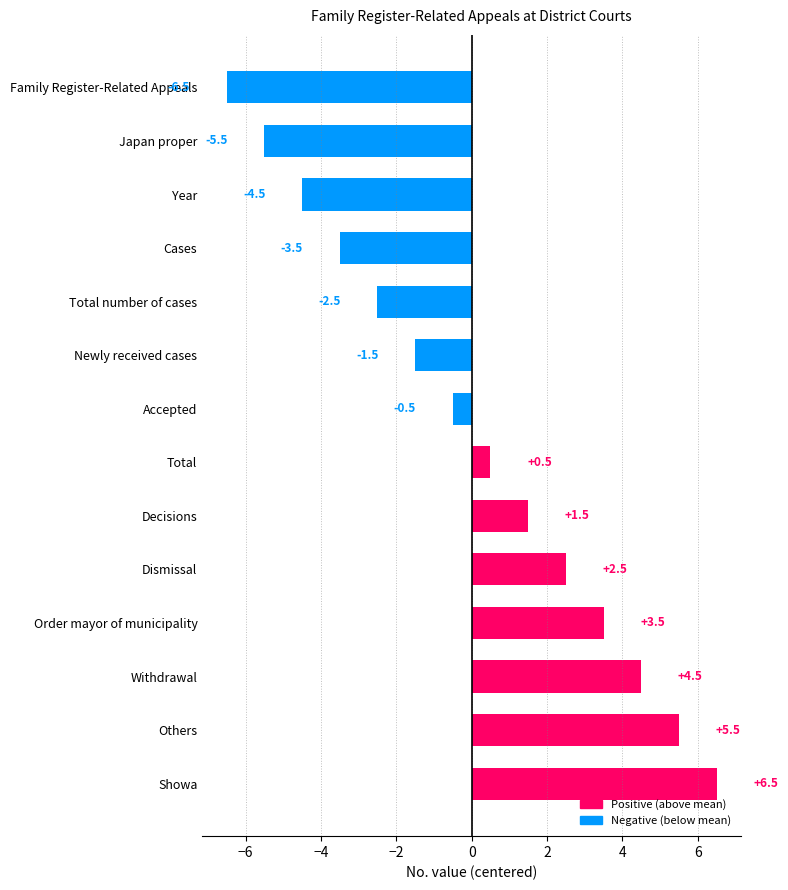

What is the label of the 5th bar from the bottom?

Dismissal